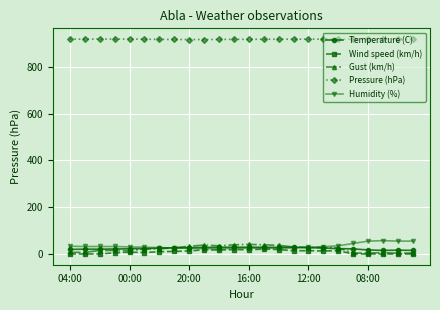

True or false: Pressure (hPa) and Wind speed (km/h) cross at least once.

False